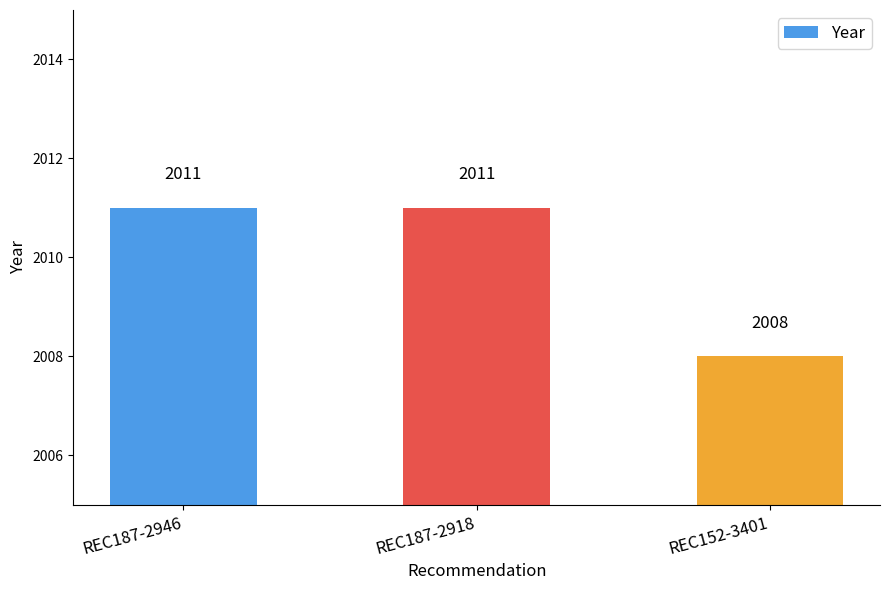

Approximately how many times larger is the value at REC187-2918 compared to REC187-2946?

1.0